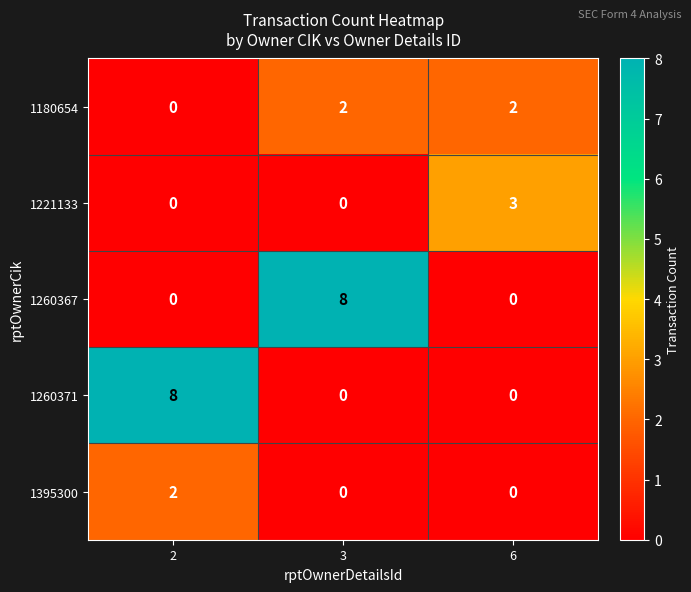

What is the sum of all 1221133 values?

3